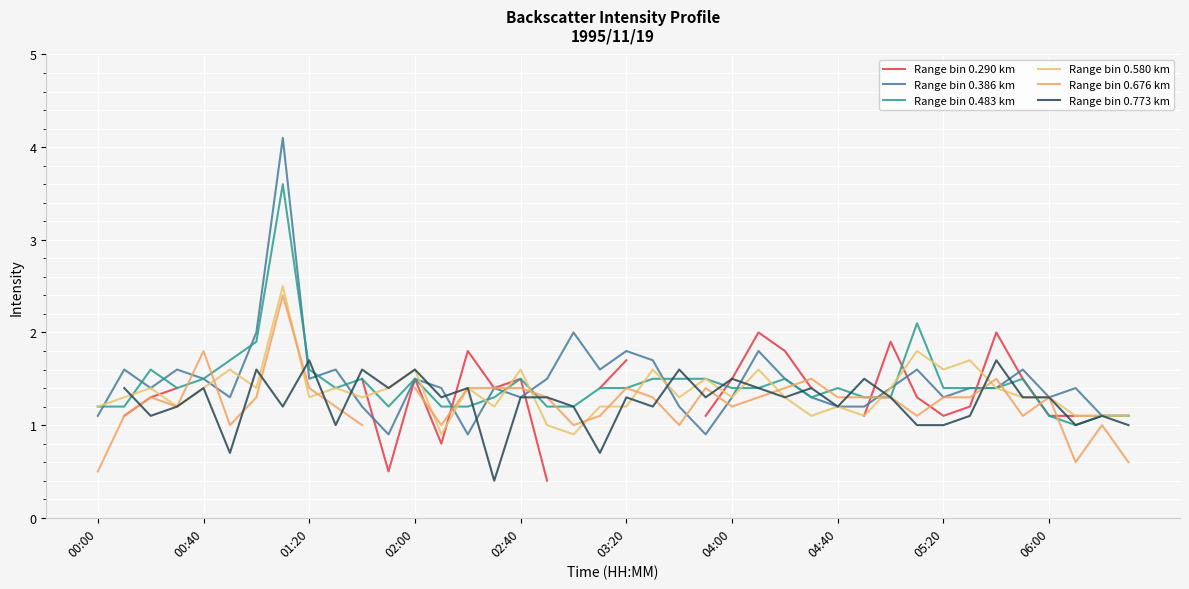

The value of Range bin 0.483 km at 04:40 is 0.9. True or false?

False